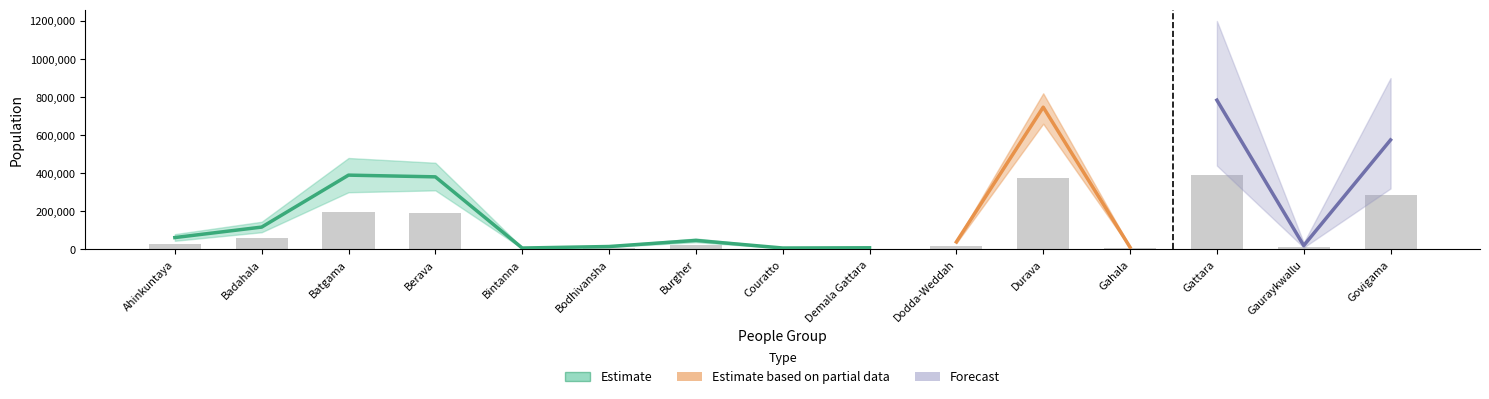

What is the total value across all series at Govigama?

575008.9